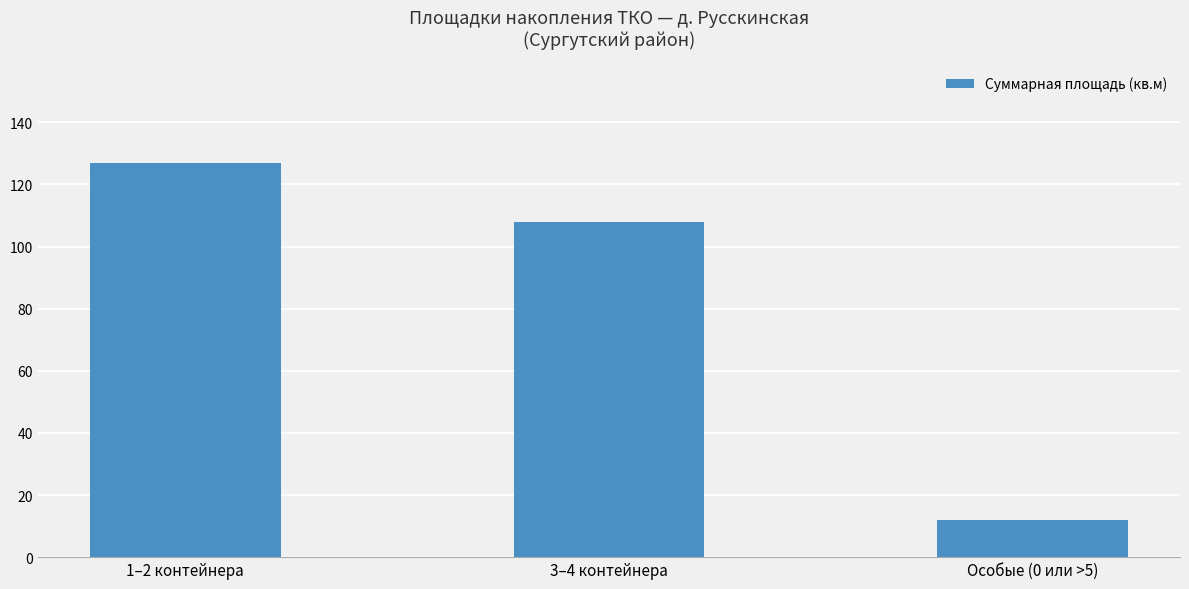

Is it true that the value at Особые (0 или >5) is 18?

False